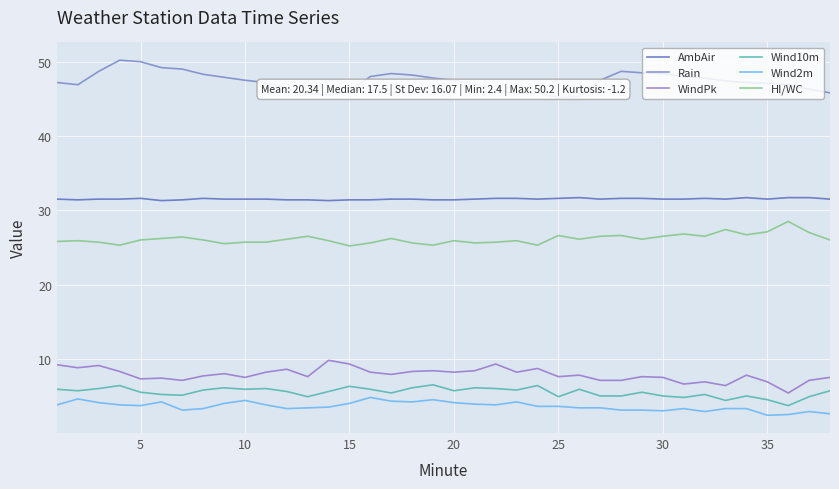

True or false: HI/WC and WindPk cross at least once.

False